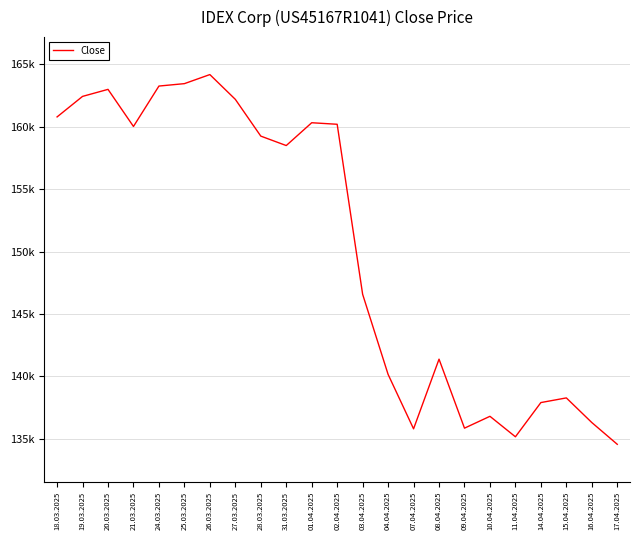

The chart shows a value of 159241 at 28.03.2025. True or false?

True